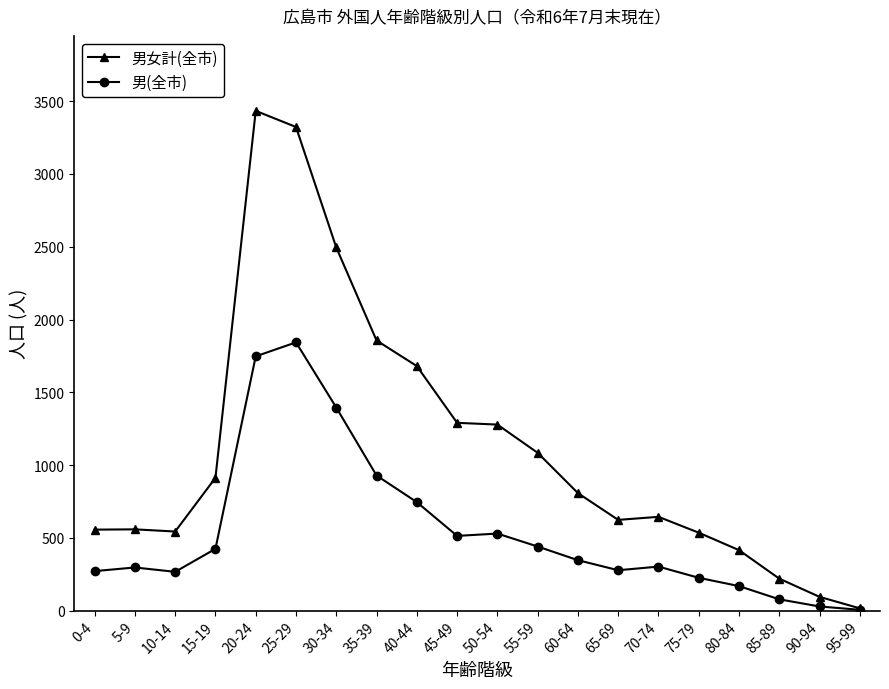

Rank the series by their average value, from highest to lowest.

男女計(全市), 男(全市)